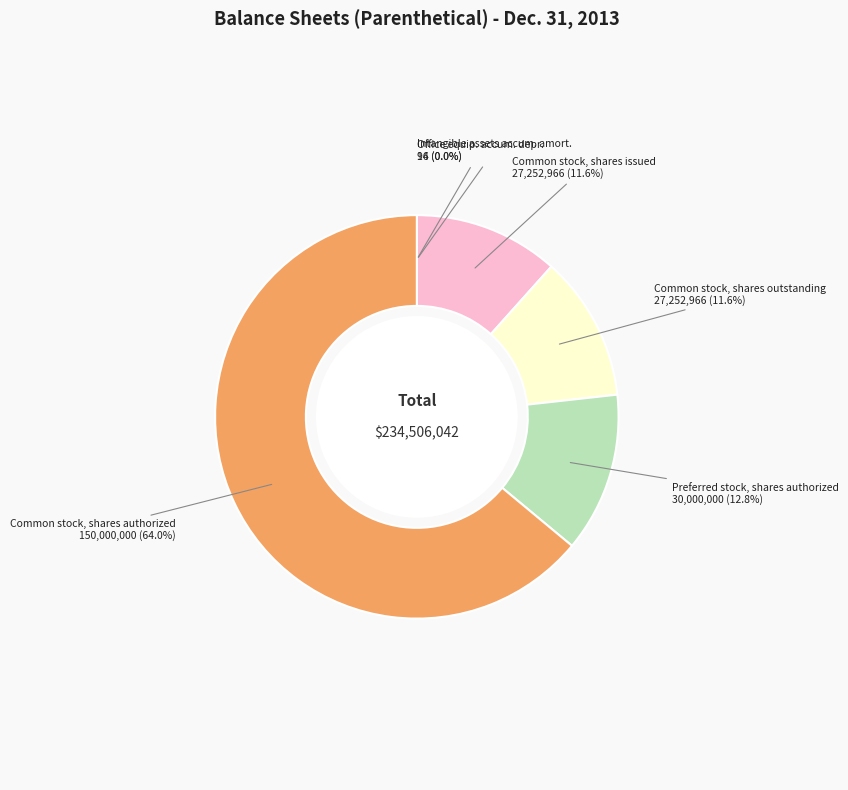

True or false: Common stock, shares outstanding accounts for 1% of the total.

False